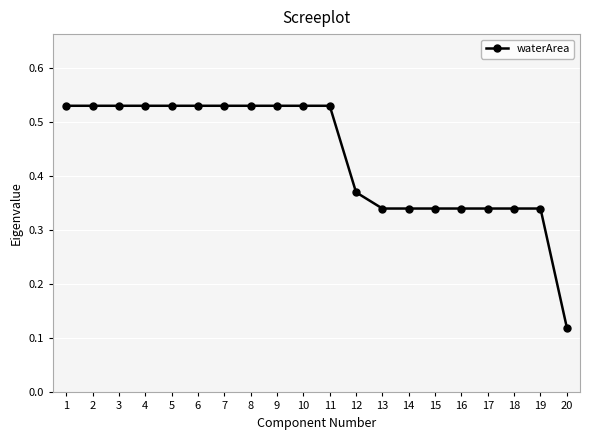

Where is the data nearest to the value 0?

20